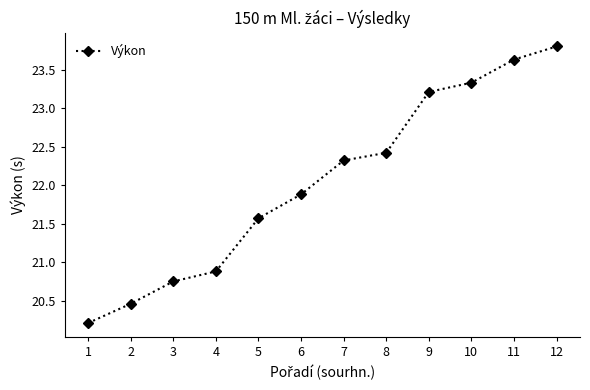

How many series are shown in this chart?

1